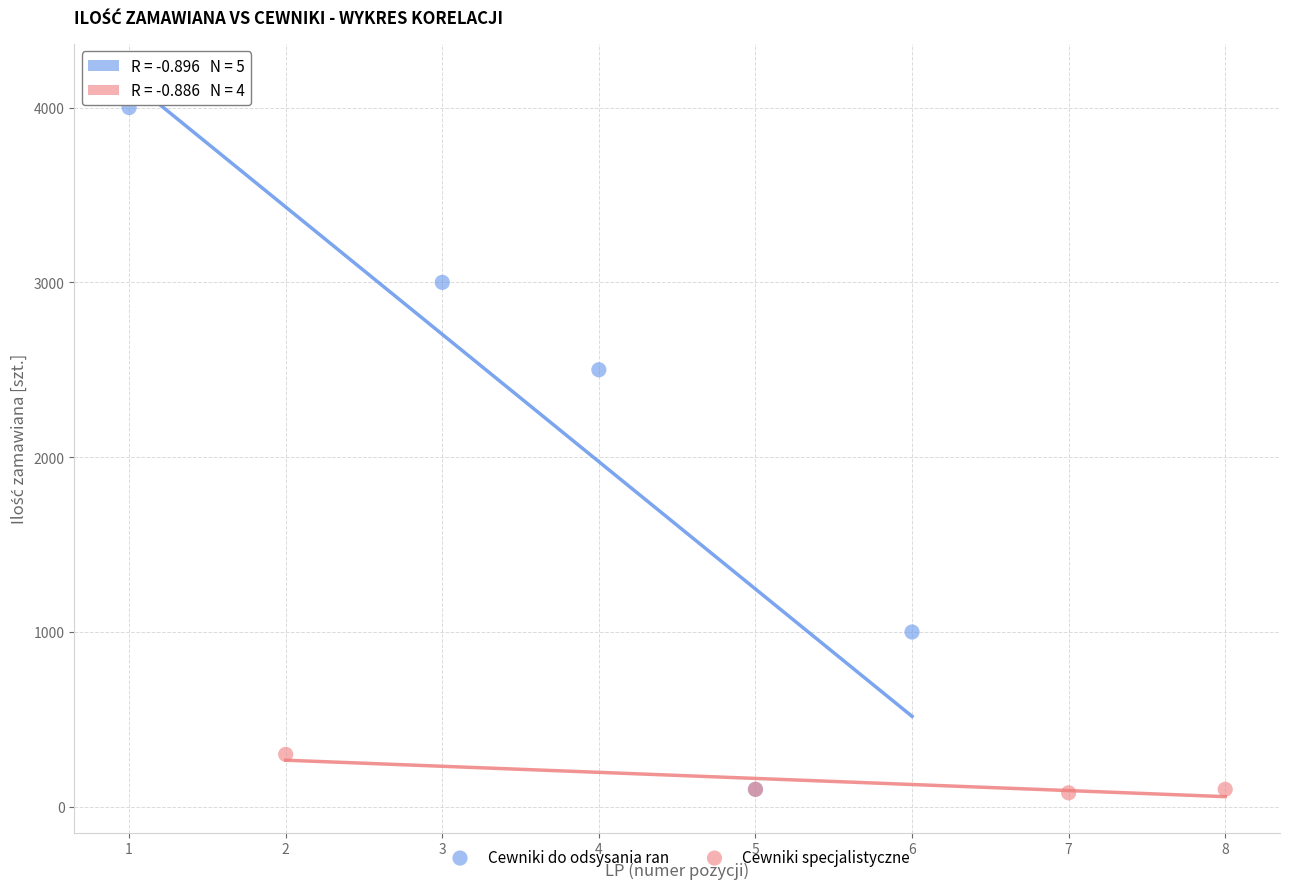

What are all the series names shown in the legend?

Cewniki do odsysania ran, Cewniki specjalistyczne